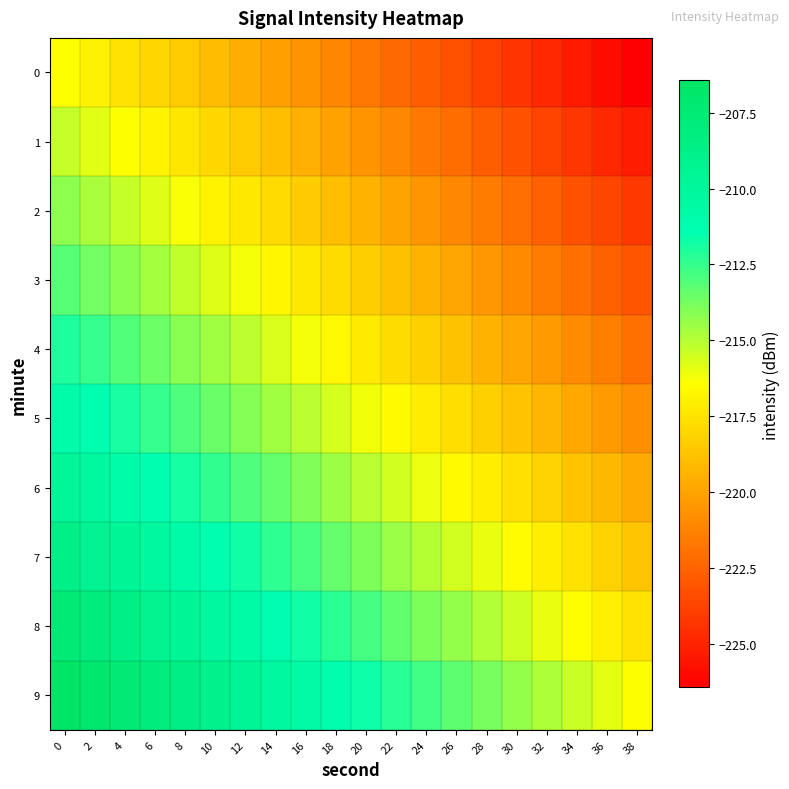

Rank the series at 12 from lowest to highest value.

0, 1, 2, 3, 4, 5, 6, 7, 8, 9